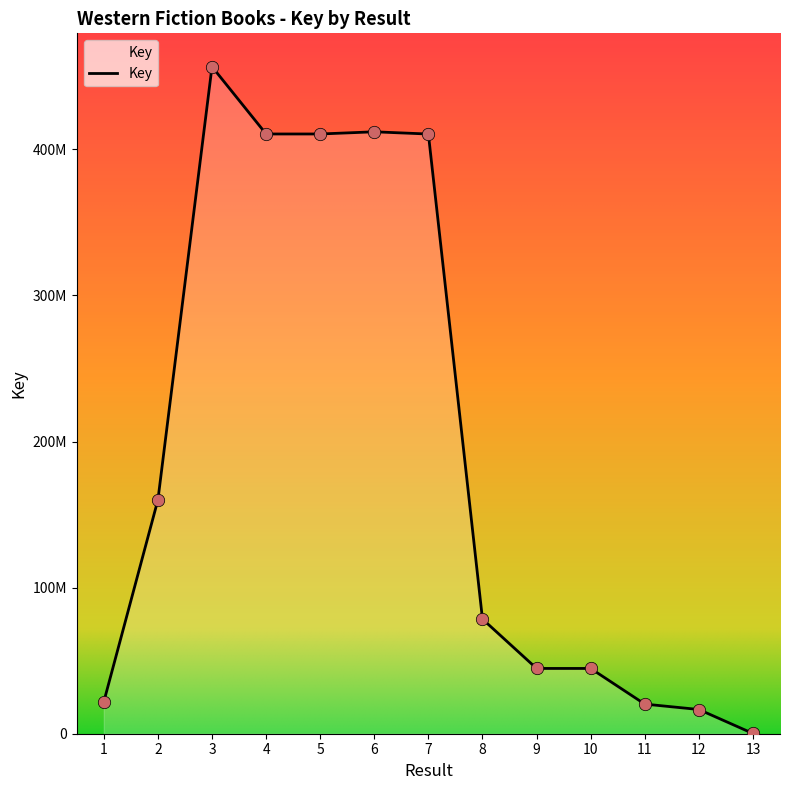

Which has a higher value, 1 or 6?

6